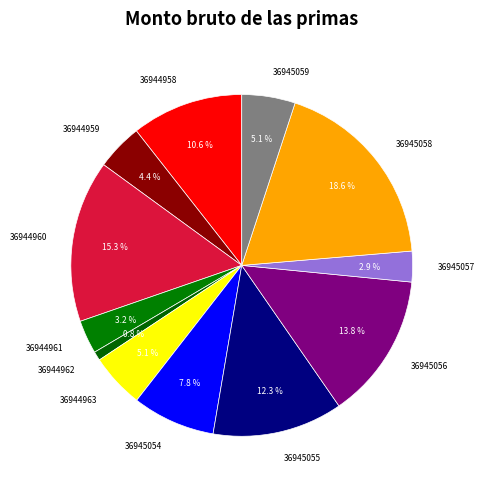

What is the ratio of the value at 36944961 to the value at 36944962?

3.7